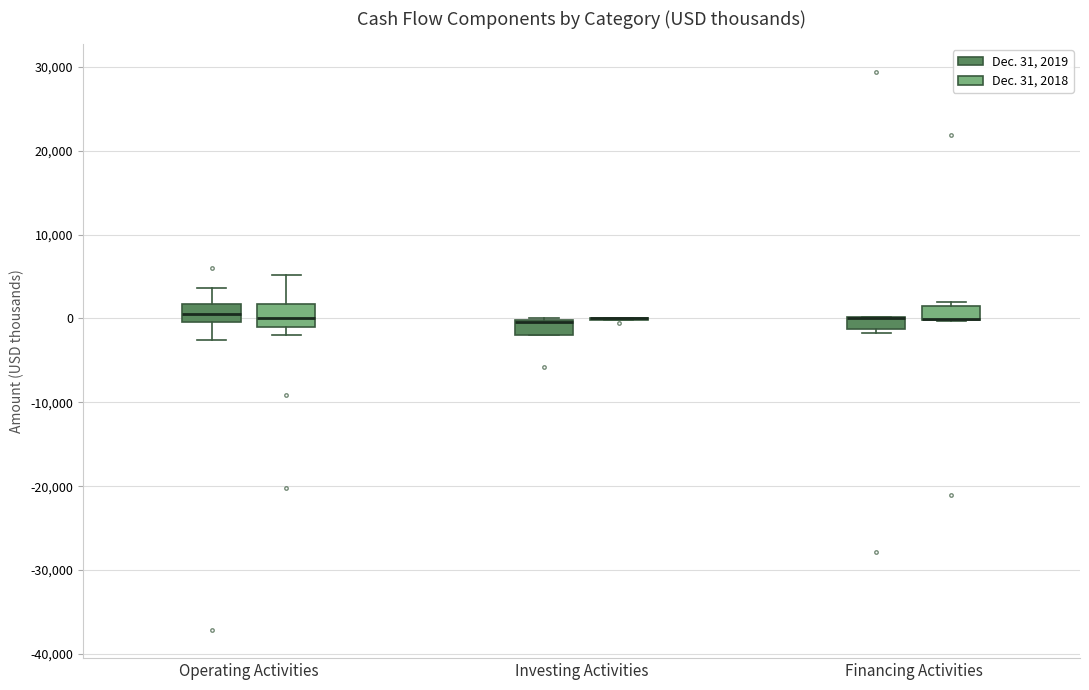

Where is the lower edge of the box for Financing Activities (Dec. 31, 2019) on the y-axis? The values are not printed on the chart, so give them approximately, as read against the axis.

-1000